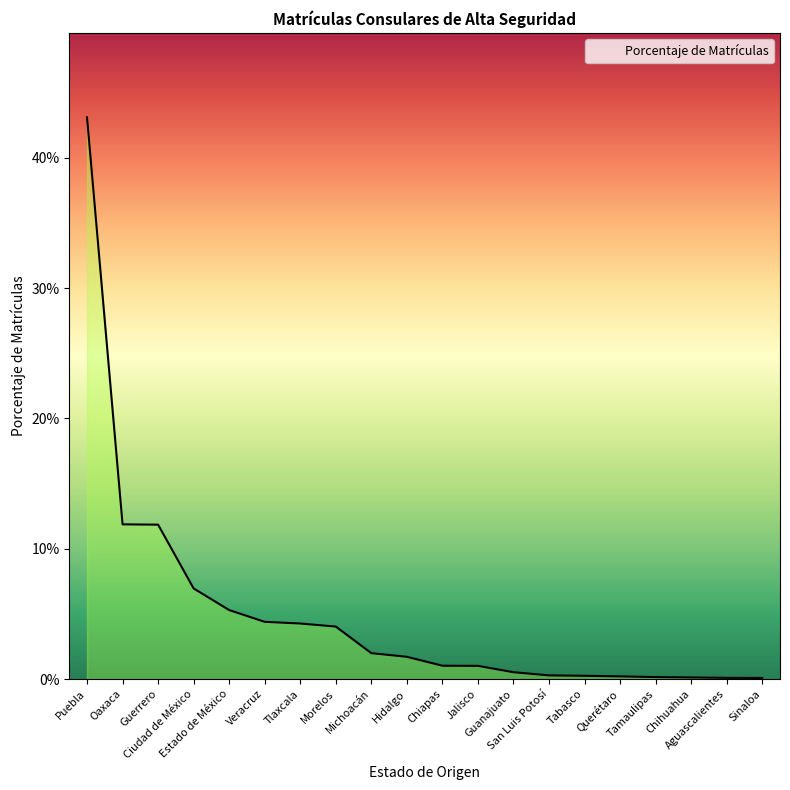

Does the chart have visible grid lines?

No